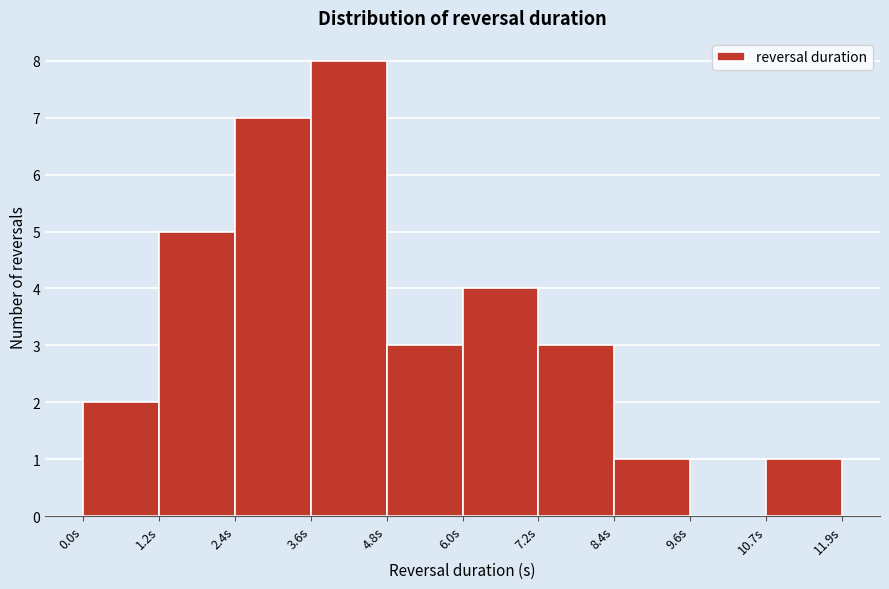

Reading left to right, transcribe this chart: for each bar, give the range it covers on the x-axis and its height. Neither the bar edges nor the heights are printed on the chart, so give them approximately, as read against the axes.

0.0 to 1.2: 2
1.2 to 2.4: 5
2.4 to 3.6: 7
3.6 to 4.8: 8
4.8 to 6.0: 3
6.0 to 7.2: 4
7.2 to 8.4: 3
8.4 to 9.6: 1
9.6 to 10.8: 0
10.8 to 12.0: 1